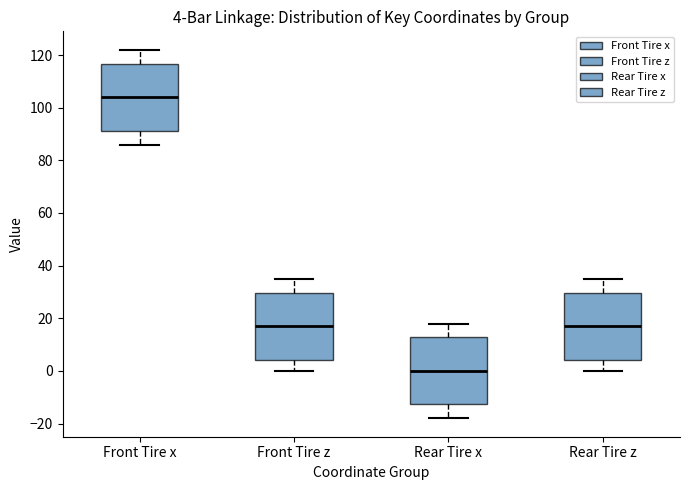

Which box's median line is the highest?

Front Tire x